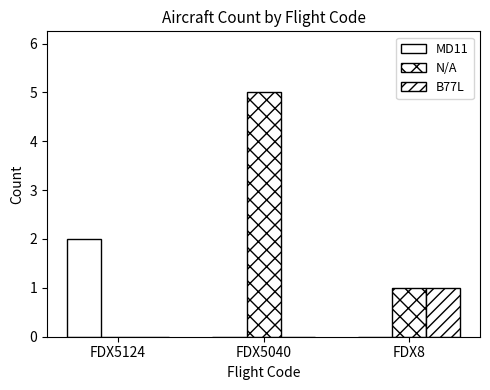

Reading right to left, transcribe all the data shown in this chart.

MD11: FDX8=0	FDX5040=0	FDX5124=2
N/A: FDX8=1	FDX5040=5	FDX5124=0
B77L: FDX8=1	FDX5040=0	FDX5124=0